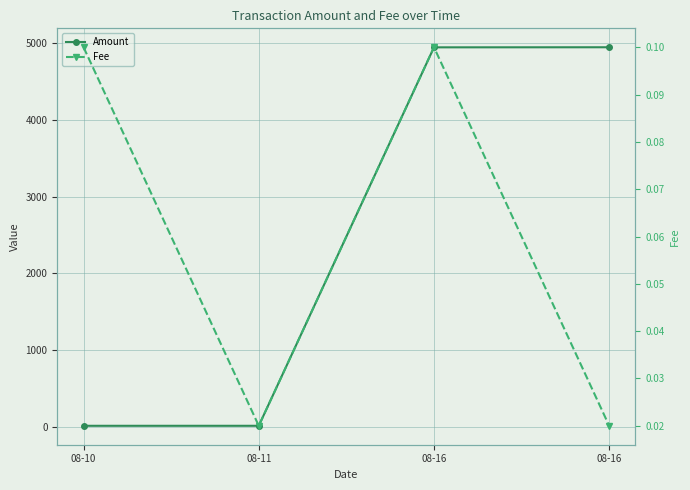

Where is Fee nearest to the value 0?

08-11